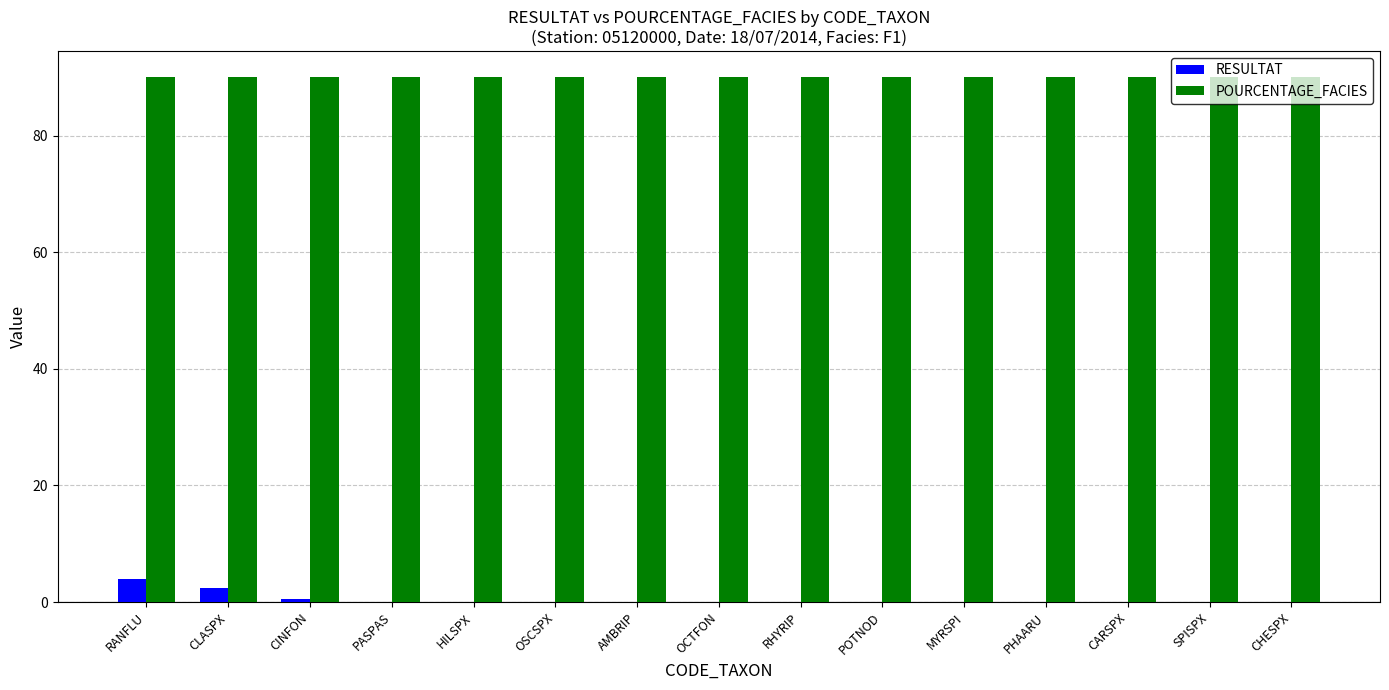

How many distinct data groups are displayed?

2